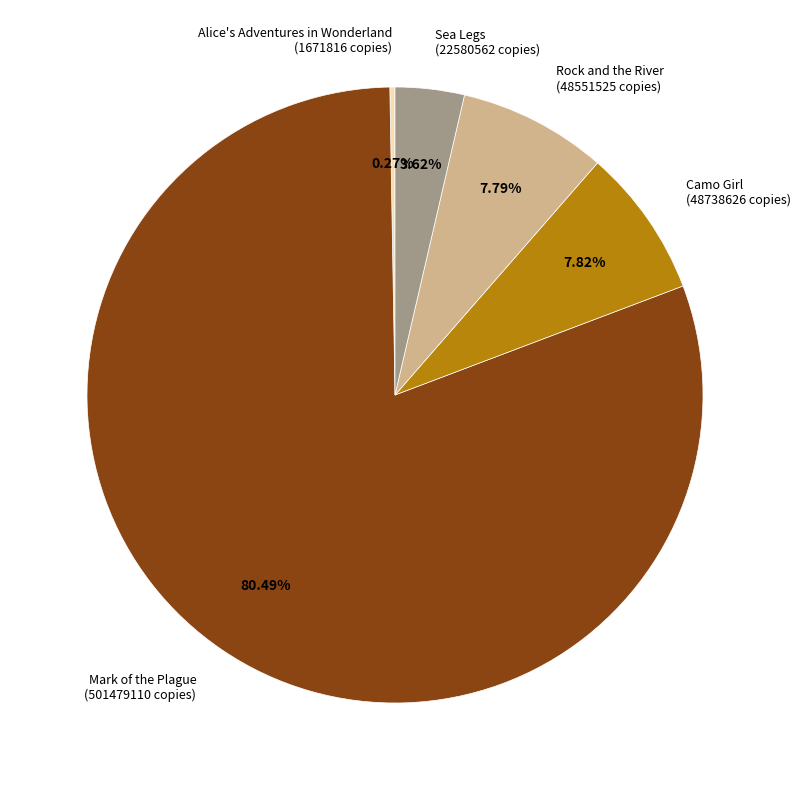

What percentage is NOT represented by Sea Legs?

96.4%